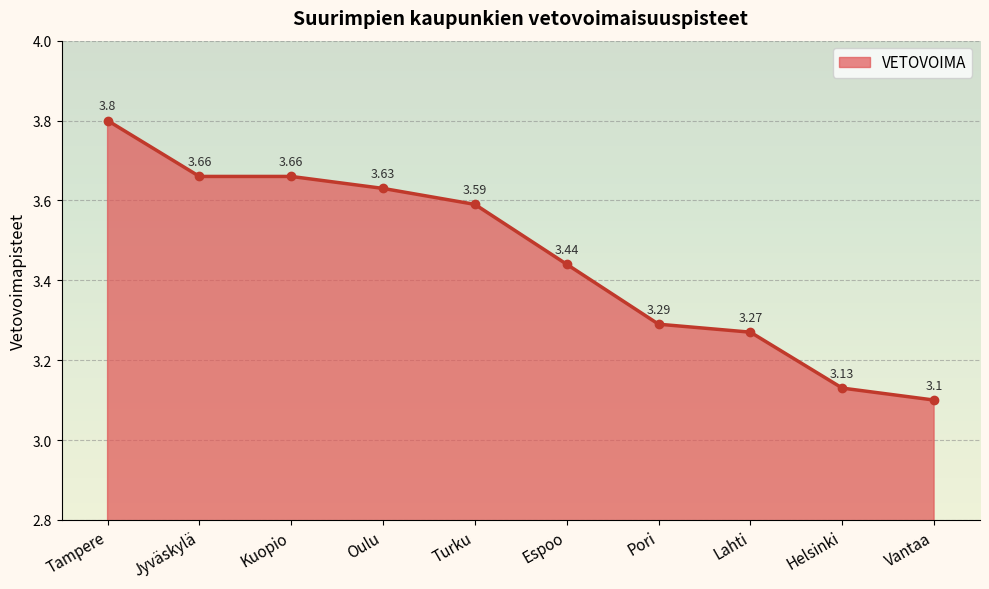

True or false: the data has more than 2 interior local peaks.

False